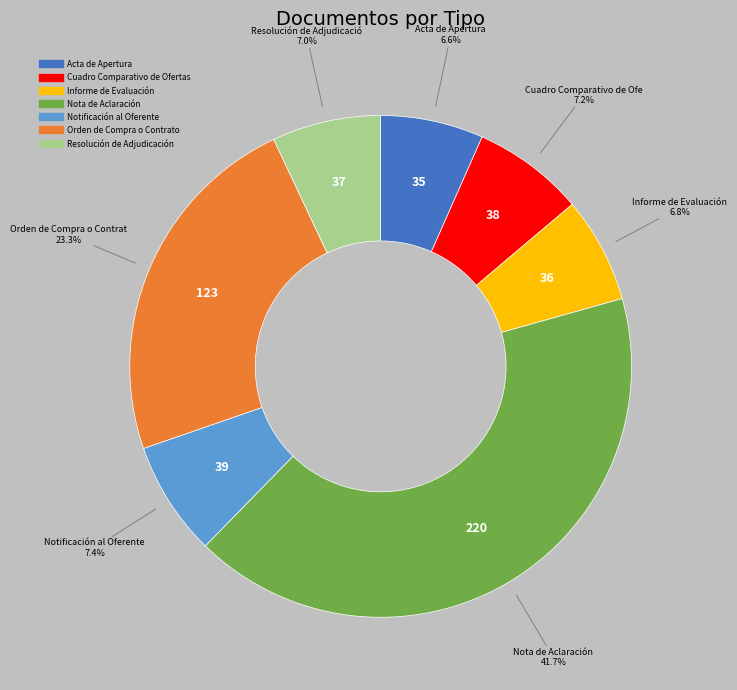

How many slices are in this pie chart?

7